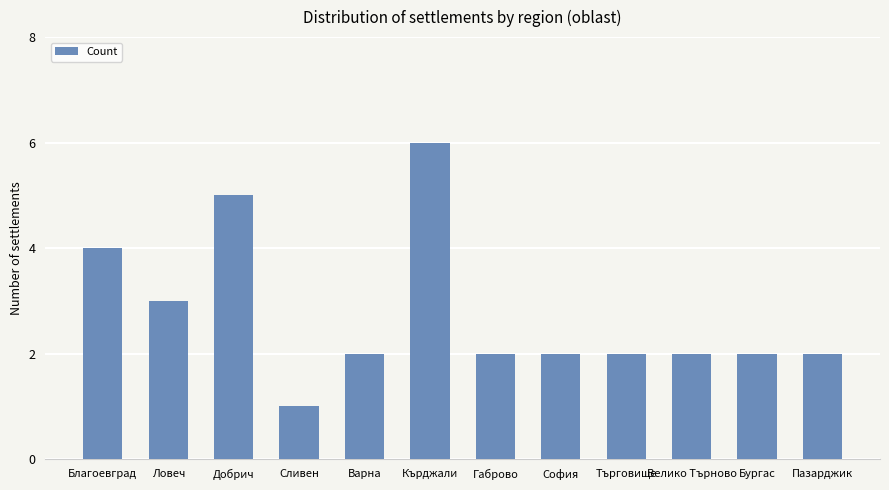

Reading right to left, extract all data points from this chart.

2	2	2	2	2	2	6	2	1	5	3	4